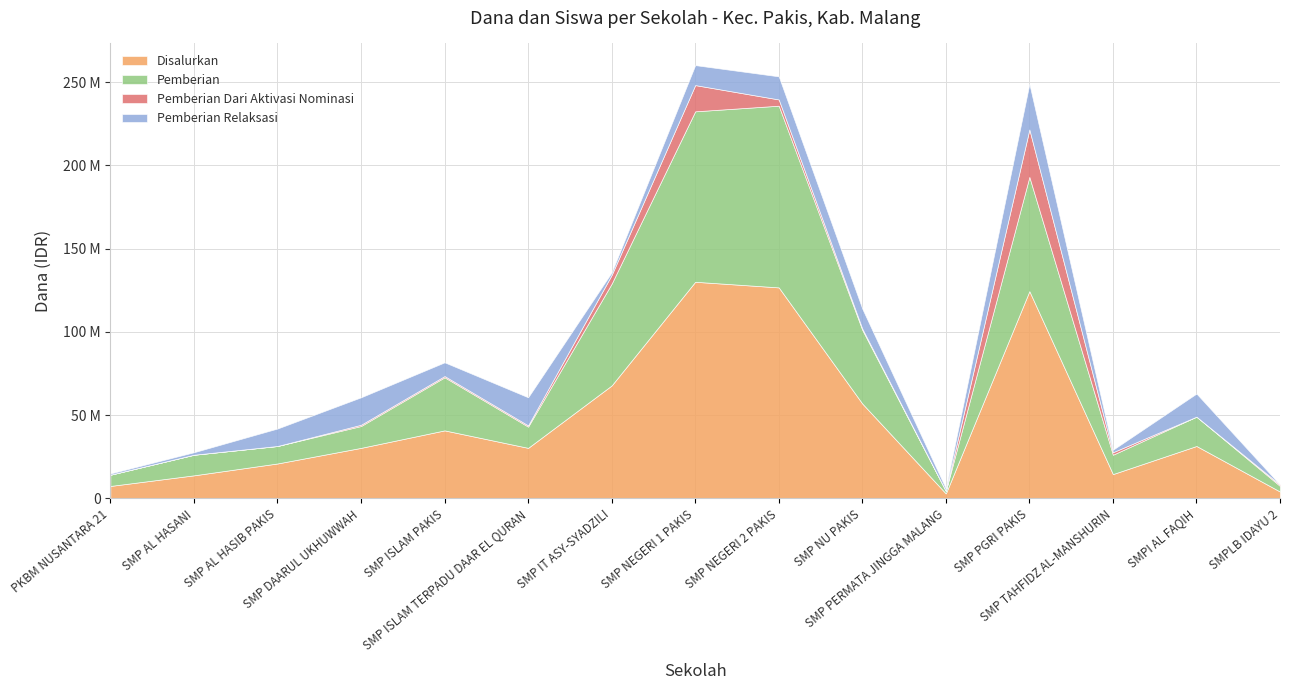

What is the difference between the maximum and second lowest values in the Pemberian Dari Aktivasi Nominasi series?

28500000